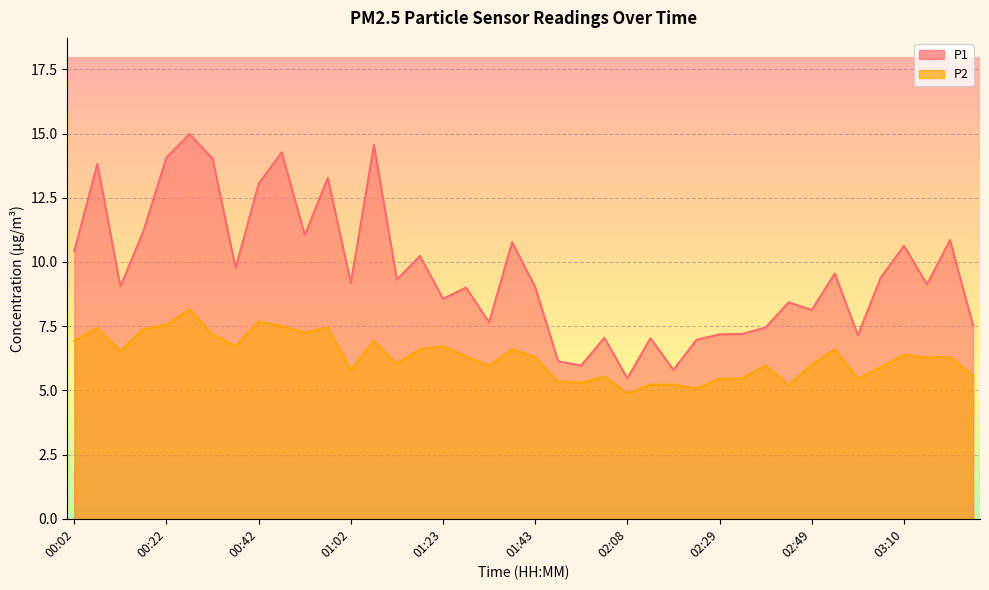

At how many categories does at least one series exceed 5?

40